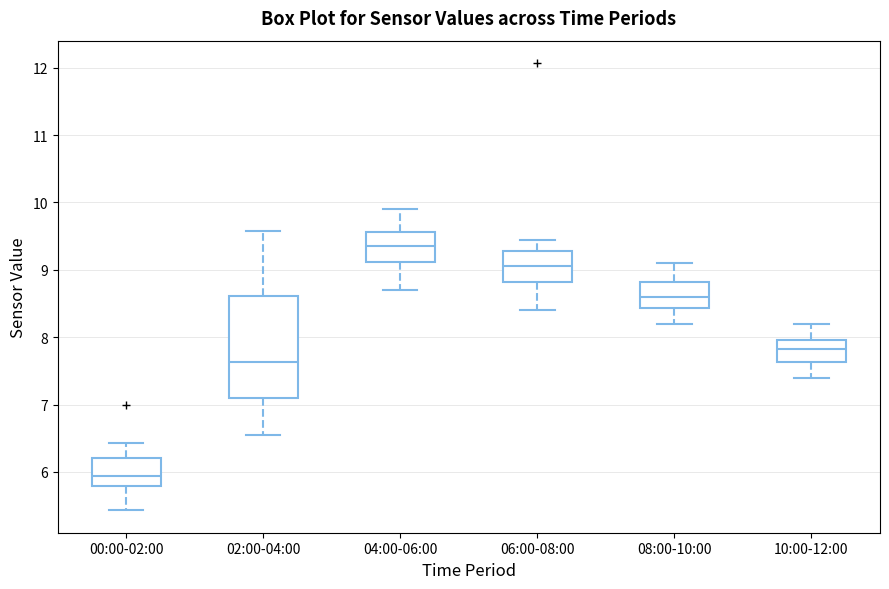

Which box is the tallest, from its lower edge to its upper edge?

02:00-04:00